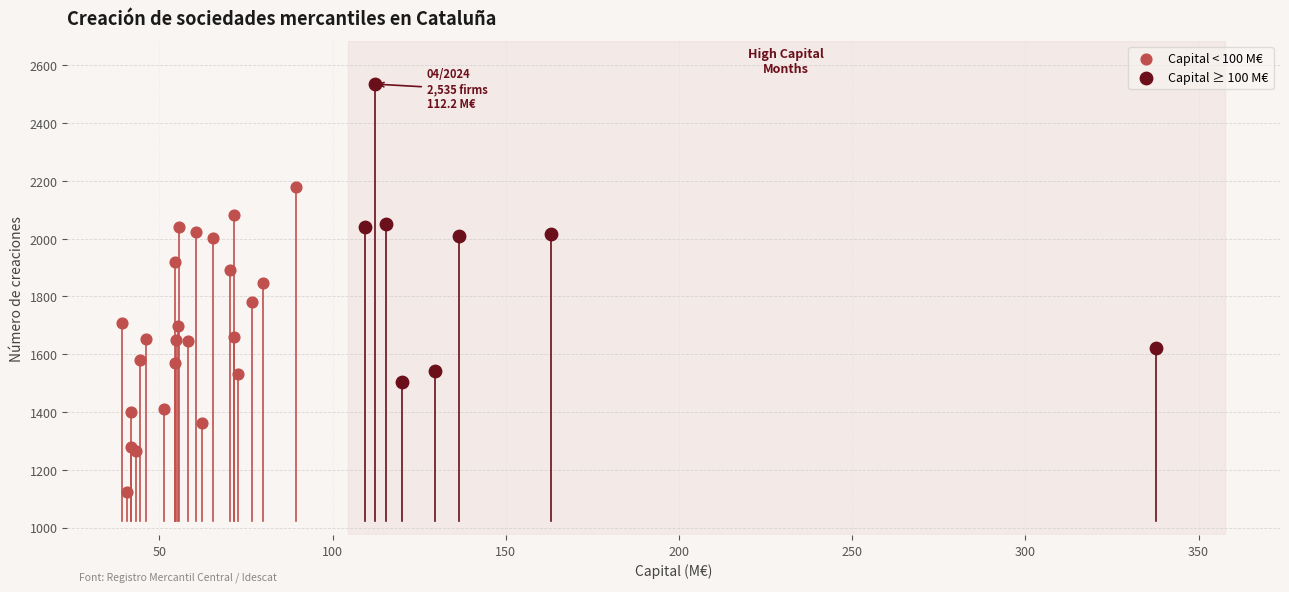

Which series contains the highest Y value?

Capital ≥ 100 M€